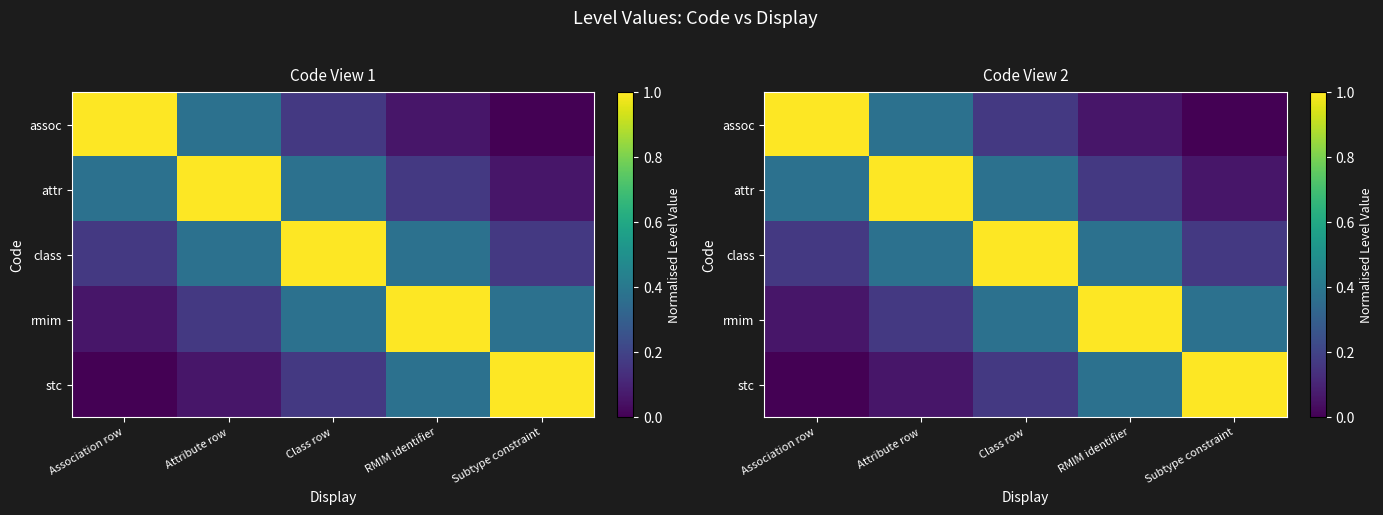

What is the greatest value displayed?

1.0